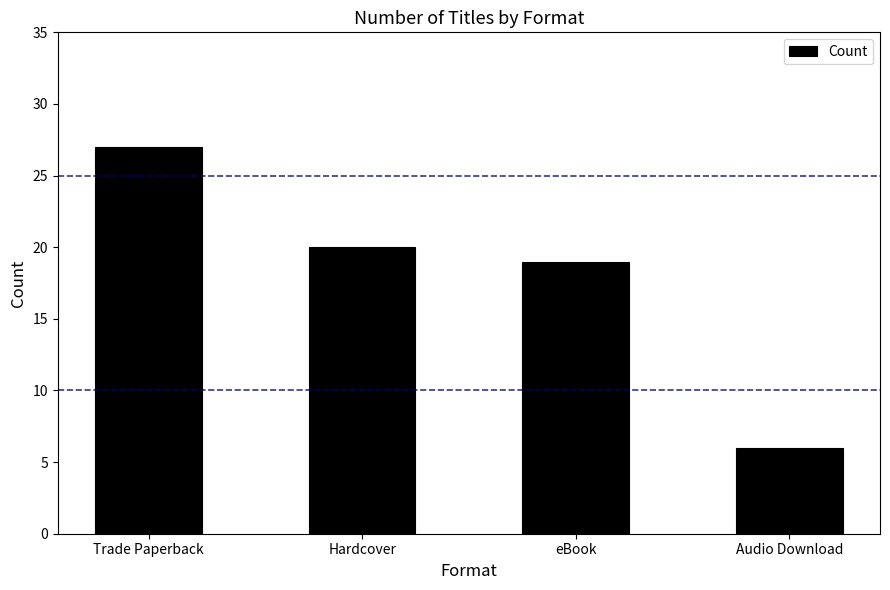

What is the label of the 2nd bar from the right?

eBook